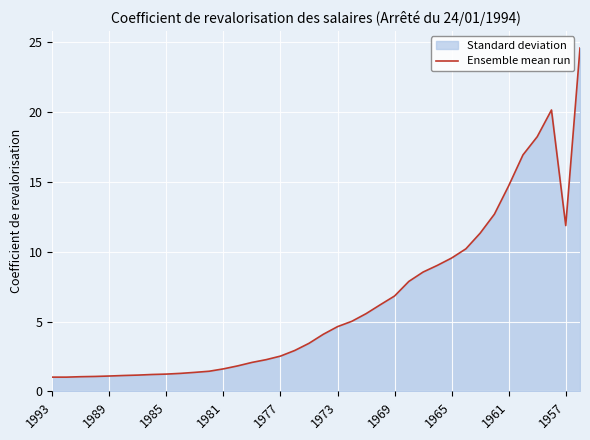

What is the greatest value displayed?

24.6